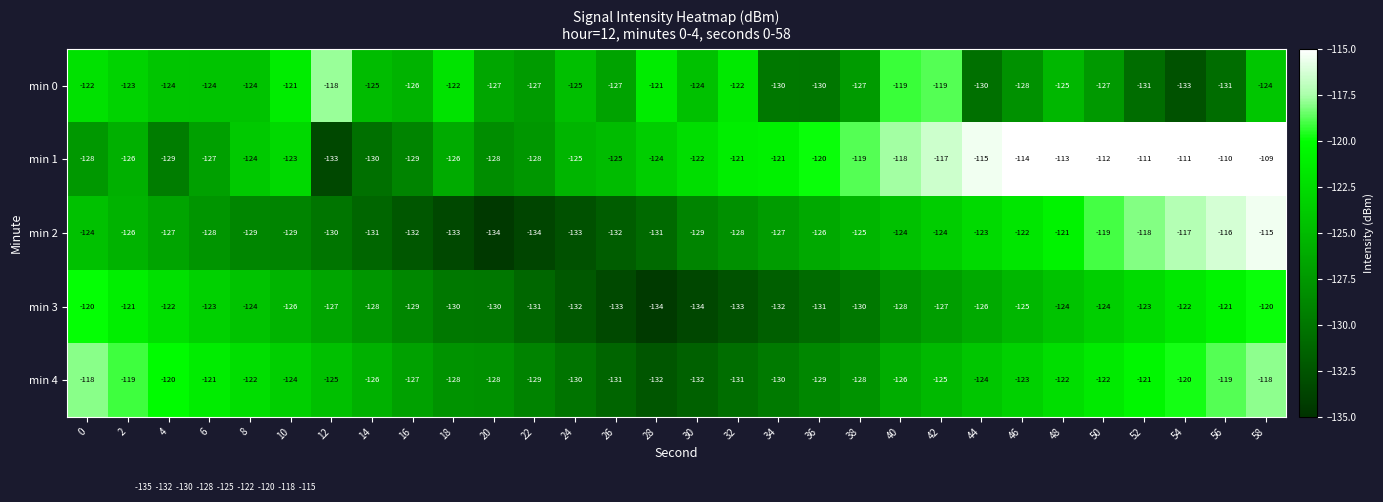

At which category is the sum across all series the highest?

58